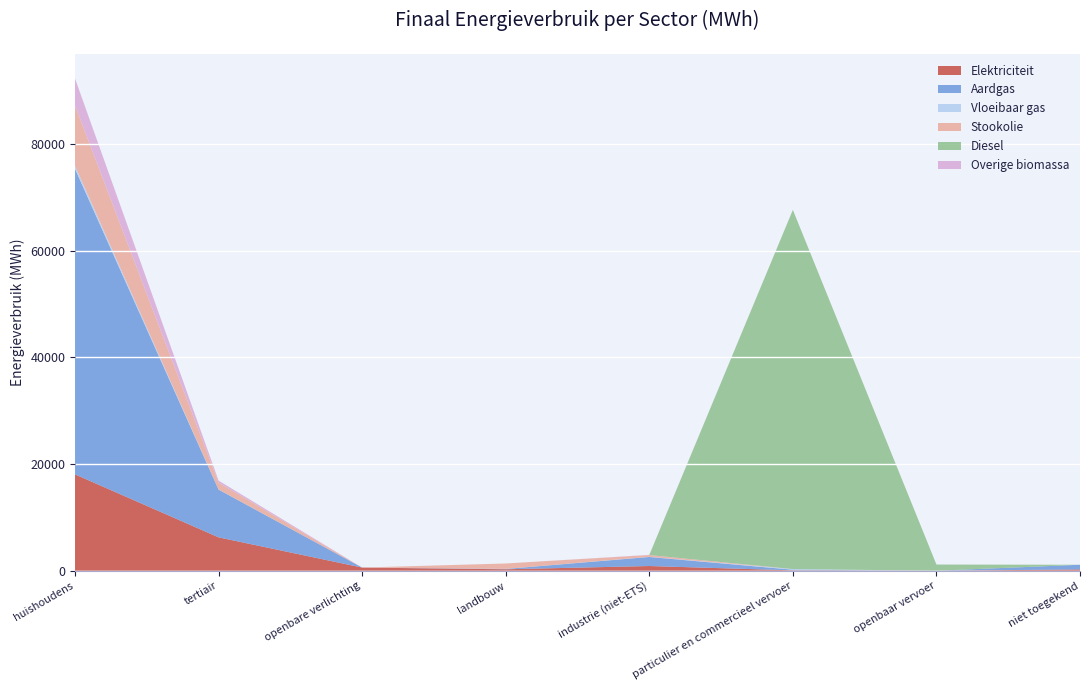

Reading left to right, list all the values displayed in this chart.

Elektriciteit: huishoudens=18077.6	tertiair=6271.5	openbare verlichting=605.4	landbouw=286.5	industrie (niet-ETS)=898.1	particulier en commercieel vervoer=79.6	openbaar vervoer=16.0	niet toegekend=256.6
Aardgas: huishoudens=57274.3	tertiair=8951.0	openbare verlichting=0.0	landbouw=59.5	industrie (niet-ETS)=1693.6	particulier en commercieel vervoer=126.4	openbaar vervoer=0.0	niet toegekend=876.3
Vloeibaar gas: huishoudens=587.0	tertiair=17.4	openbare verlichting=0.0	landbouw=11.6	industrie (niet-ETS)=28.0	particulier en commercieel vervoer=120.8	openbaar vervoer=0.0	niet toegekend=0.0
Stookolie: huishoudens=11295.4	tertiair=1286.9	openbare verlichting=0.0	landbouw=1013.4	industrie (niet-ETS)=333.7	particulier en commercieel vervoer=0.0	openbaar vervoer=0.0	niet toegekend=0.0
Diesel: huishoudens=0.0	tertiair=0.0	openbare verlichting=0.0	landbouw=0.0	industrie (niet-ETS)=0.0	particulier en commercieel vervoer=67329.5	openbaar vervoer=1157.6	niet toegekend=0.0
Overige biomassa: huishoudens=5048.4	tertiair=380.3	openbare verlichting=0.0	landbouw=0.0	industrie (niet-ETS)=36.5	particulier en commercieel vervoer=0.0	openbaar vervoer=0.0	niet toegekend=0.0